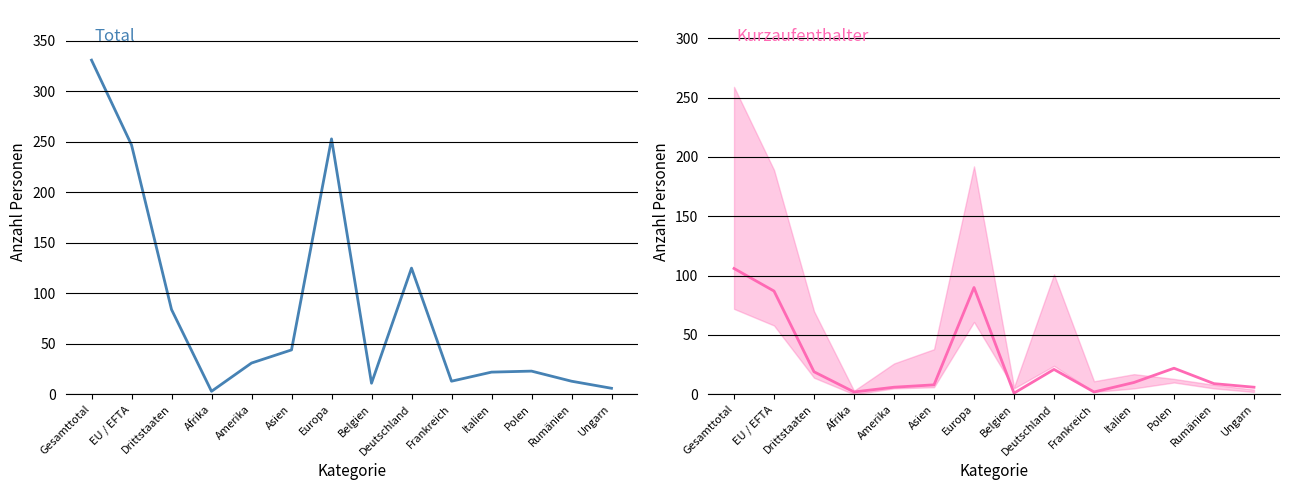

True or false: Total and Kurzaufenthalter intersect in this chart.

False